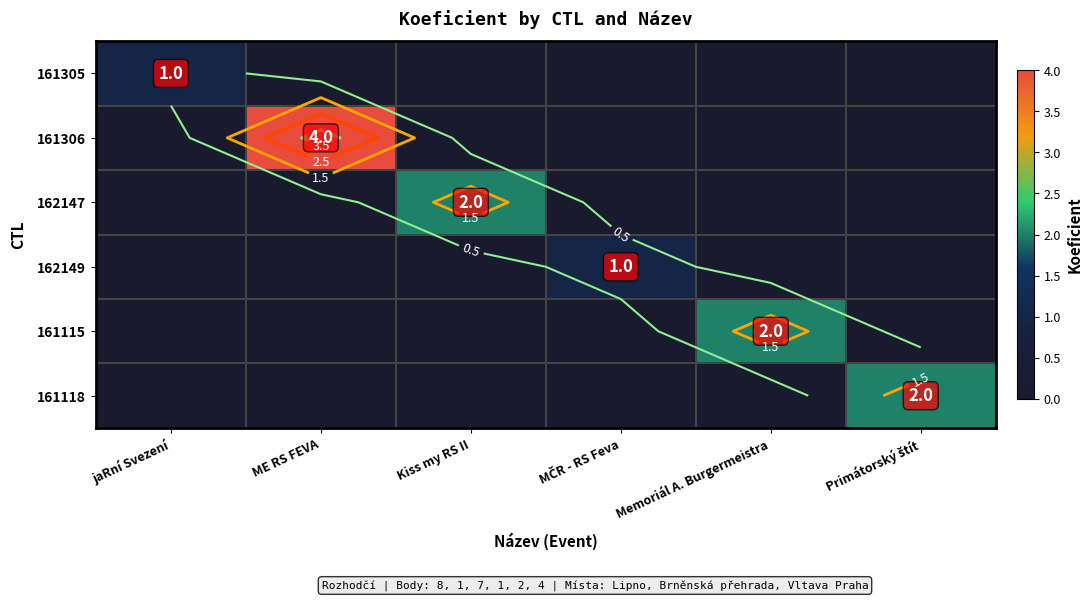

Between jaRní Svezení and Kiss my RS II, which is larger?

jaRní Svezení